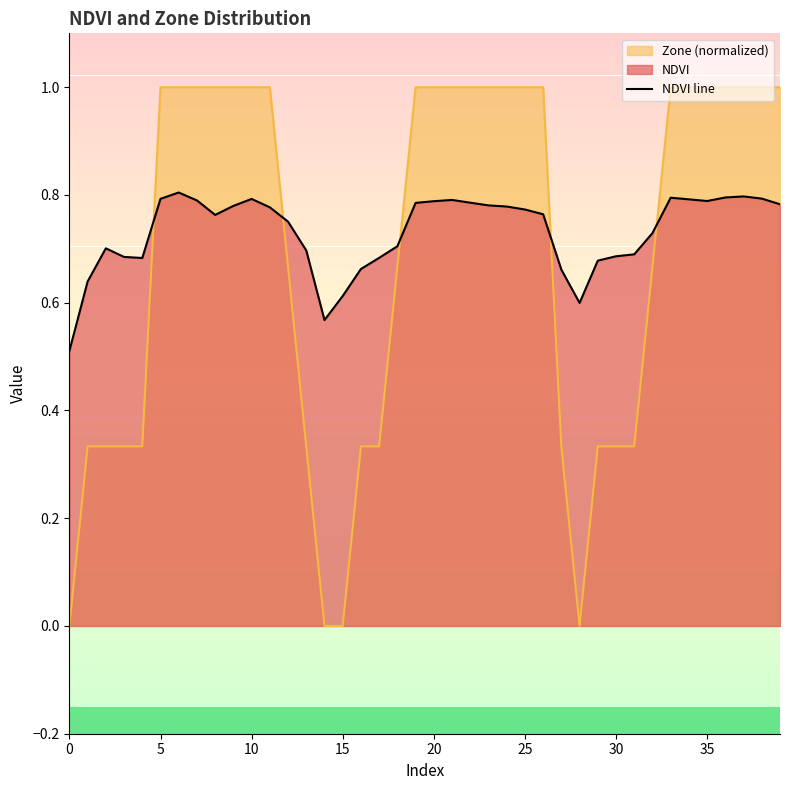

At 10, list the series in order from largest to smallest.

Zone (normalized), NDVI line